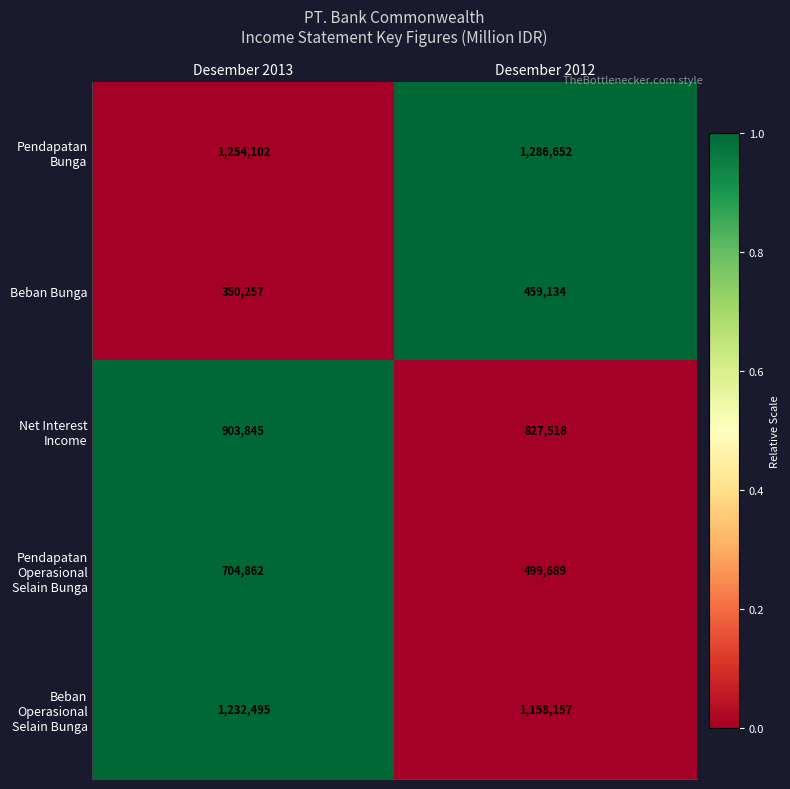

What is the difference between the maximum and minimum values in the Beban Operasional Selain Bunga series?

74338